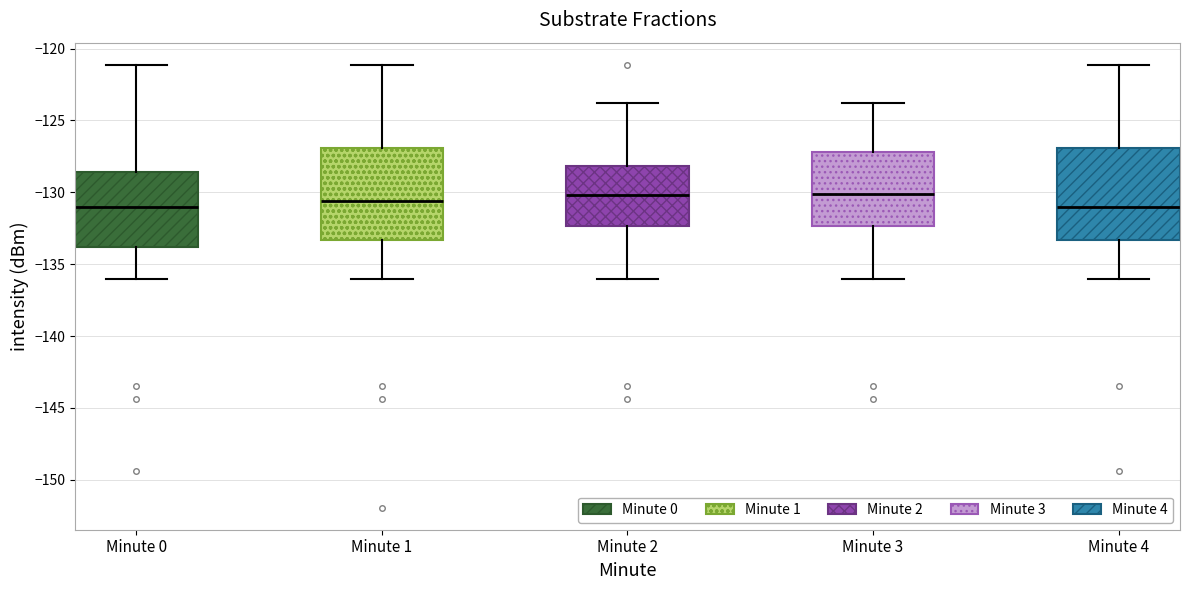

Reading left to right, read every box against the y-axis: the position of its median line, the range the box covers, and the ends of its whiskers. The values are not printed on the chart, so give them approximately, as read against the axis.

Minute 0: median -131.0, box -134.0 to -128.5, whiskers -136.0 to -121.0
Minute 1: median -130.5, box -133.5 to -127.0, whiskers -136.0 to -121.0
Minute 2: median -130.0, box -132.5 to -128.0, whiskers -136.0 to -124.0
Minute 3: median -130.0, box -132.5 to -127.0, whiskers -136.0 to -124.0
Minute 4: median -131.0, box -133.5 to -127.0, whiskers -136.0 to -121.0